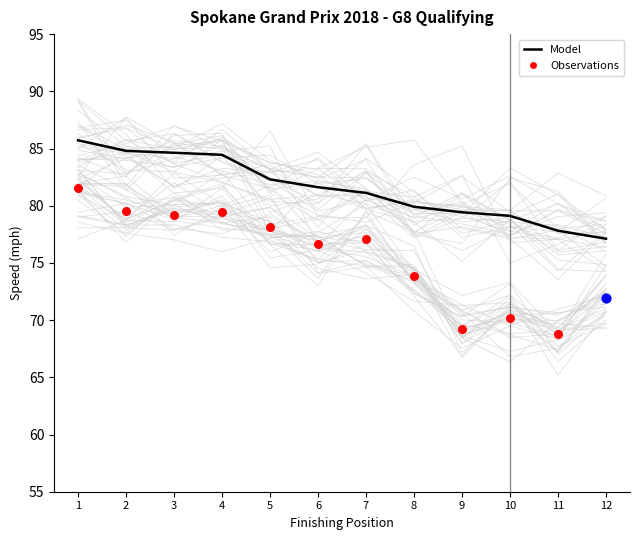

What is the total value across all series at 9?

148.7